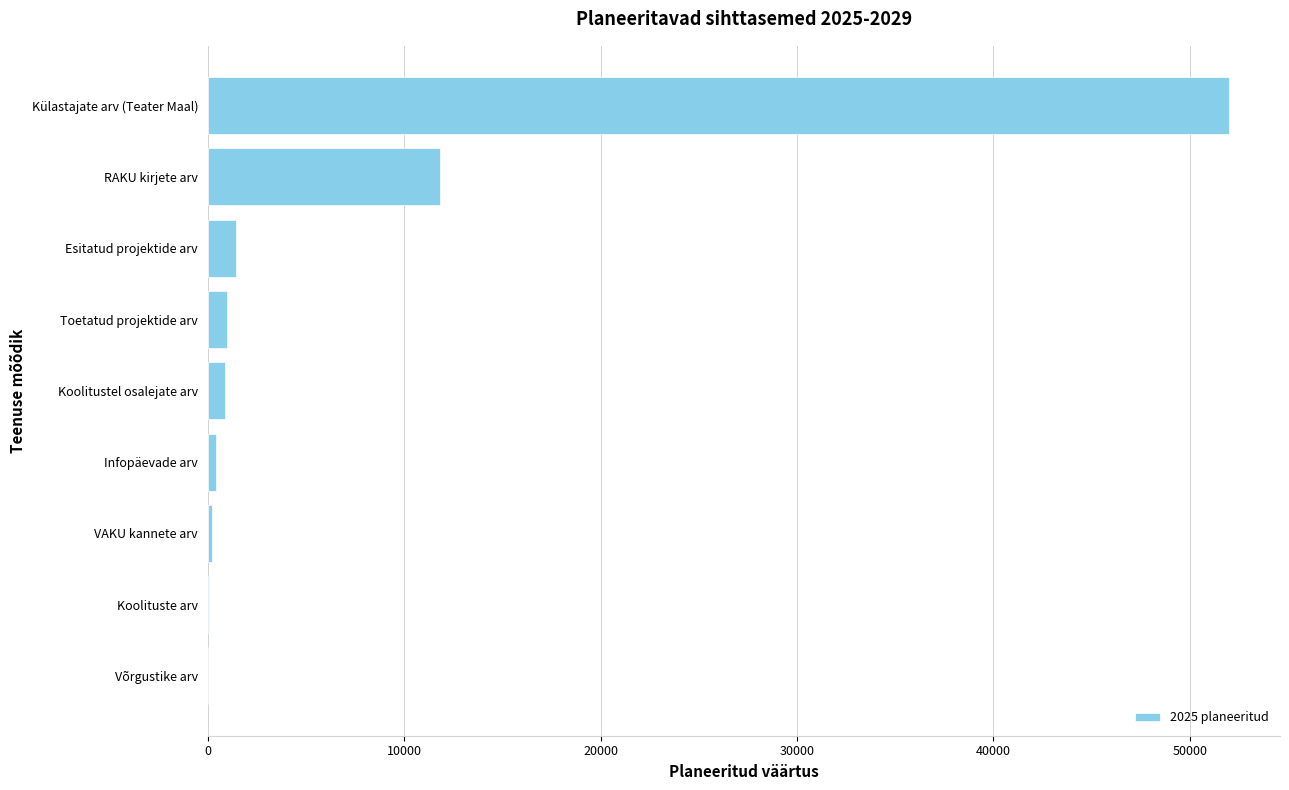

Which category has the highest value across all series?

Külastajate arv (Teater Maal)